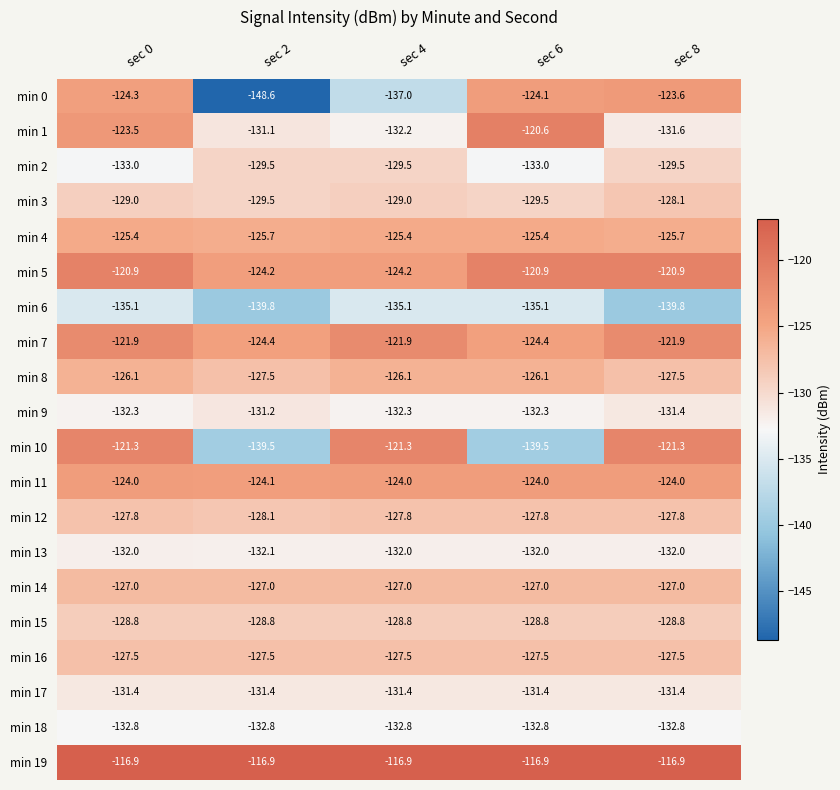

What is the sum of the min 16 values at sec 6 and sec 4?

-255.0